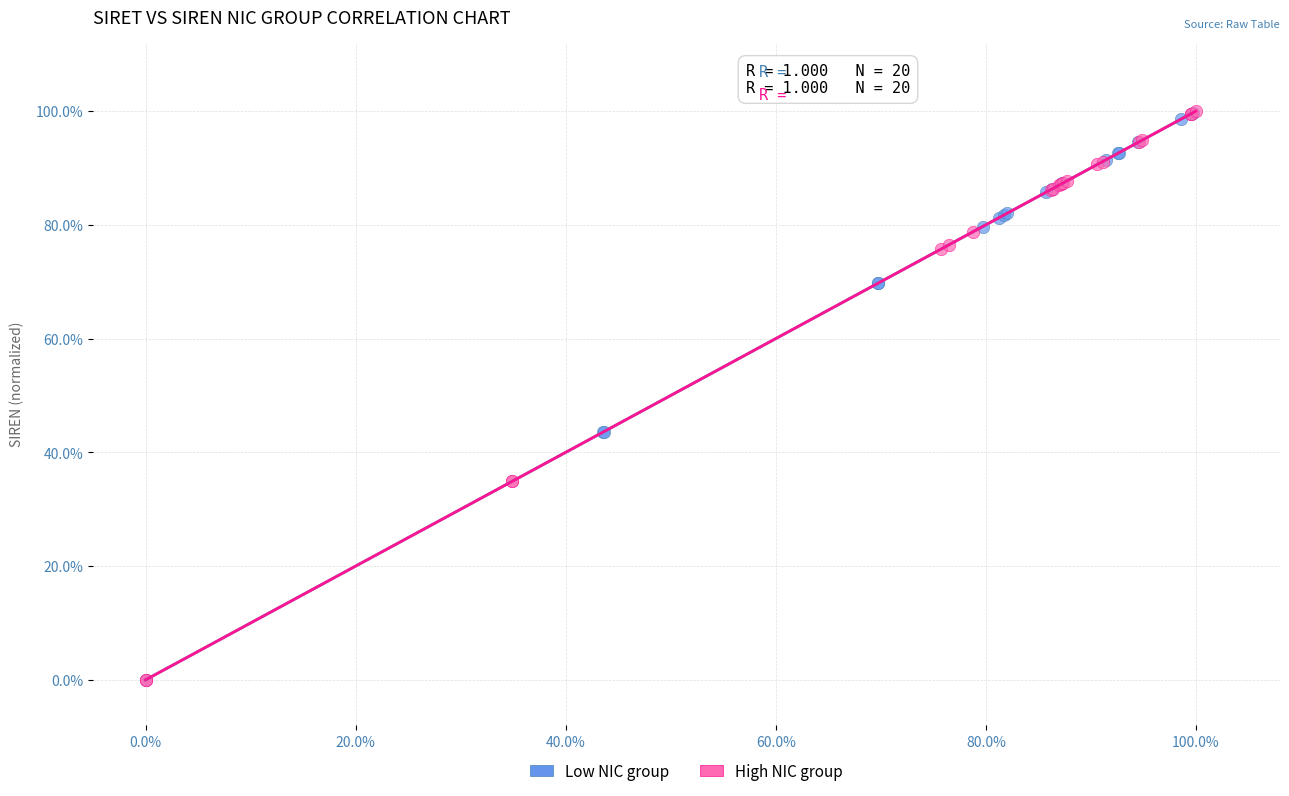

What are all the series names shown in the legend?

Low NIC group, High NIC group